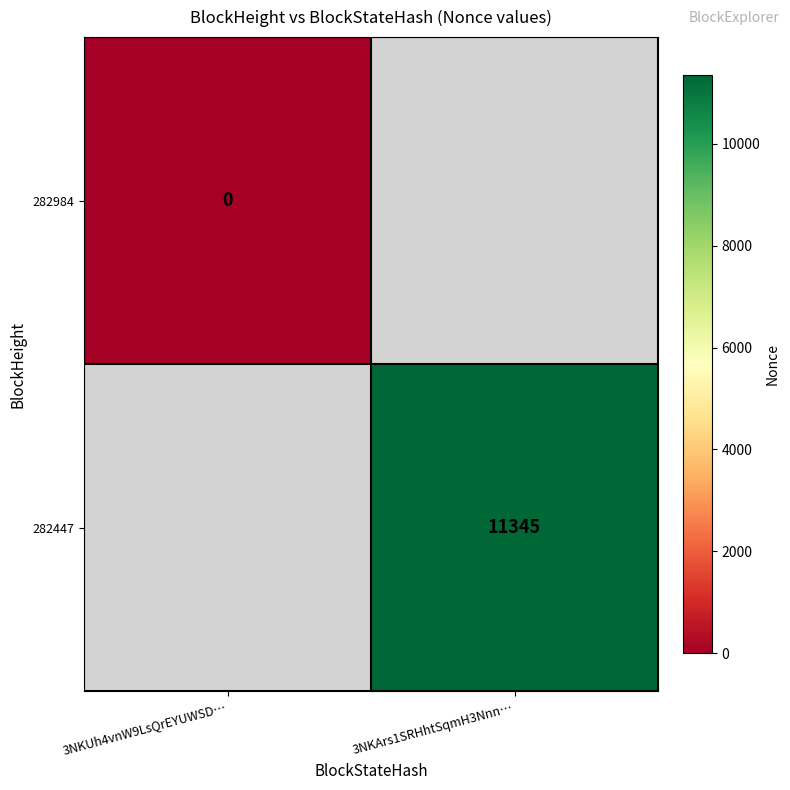

Is it true that 282447 equals 11345 at 3NKArs1SRHhtSqmH3Nnn…?

True